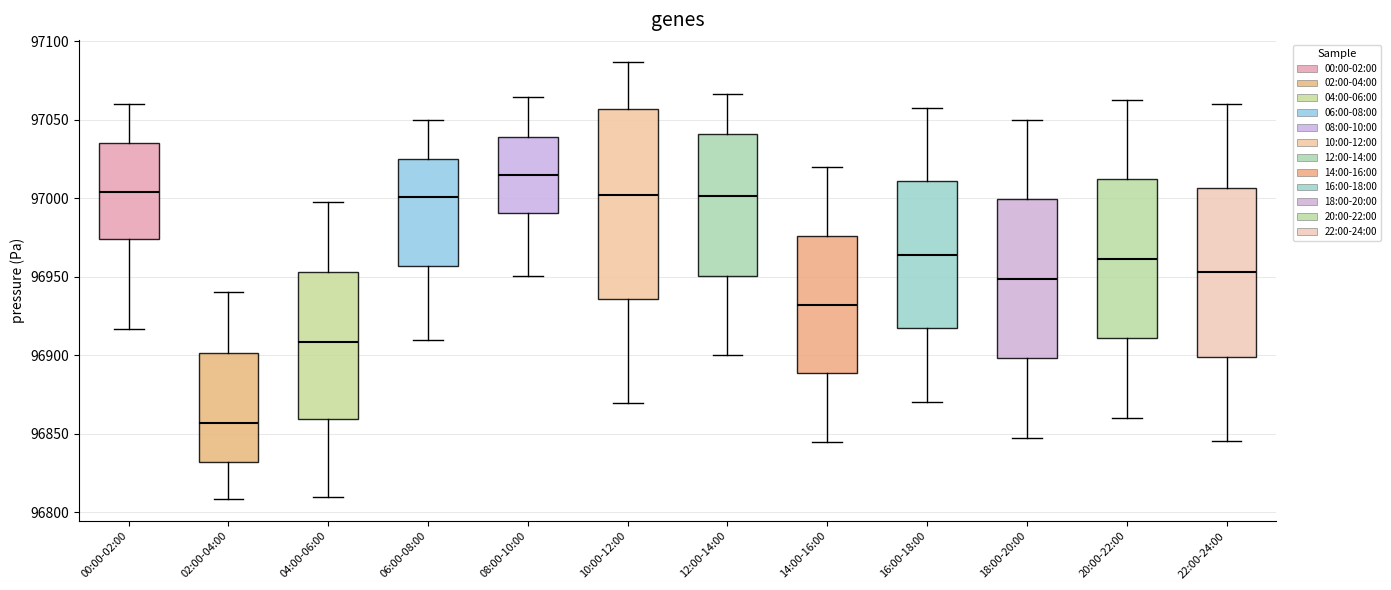

Where does the median line of the box for 14:00-16:00 sit on the y-axis? The values are not printed on the chart, so give them approximately, as read against the axis.

96930